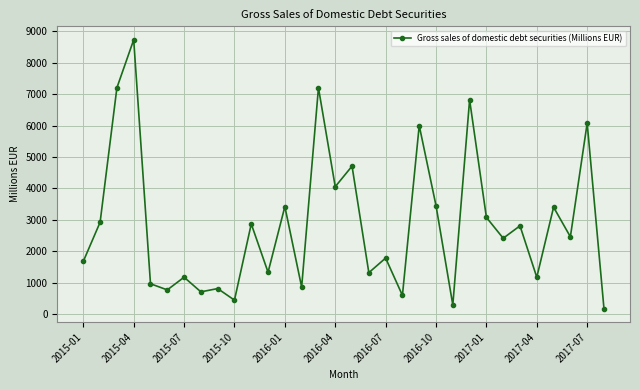

What is the value of the 21st point from the left?

5999